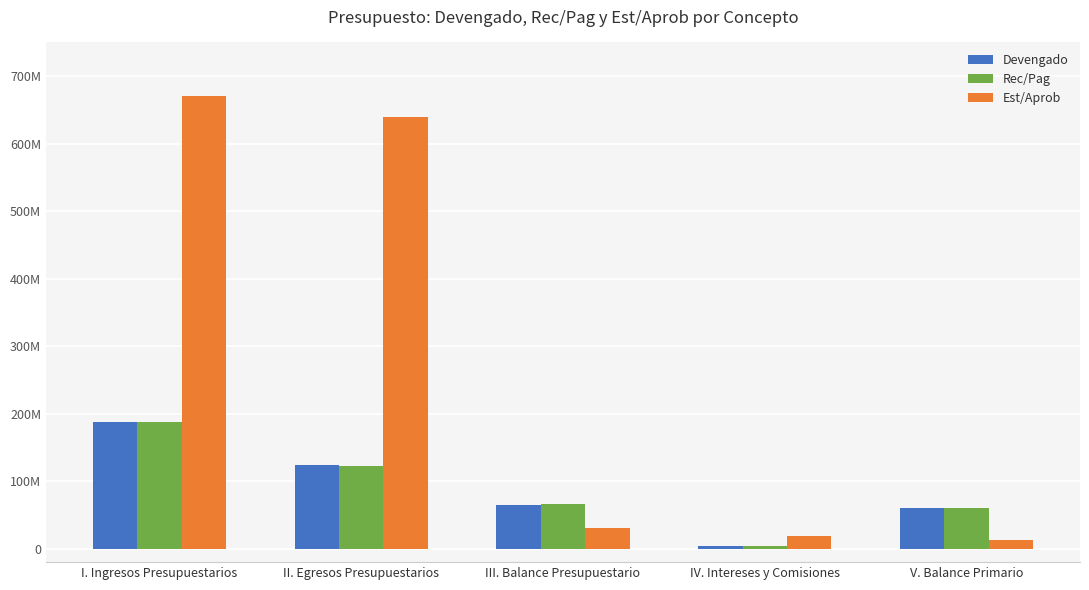

Does the chart contain stacked bars?

No